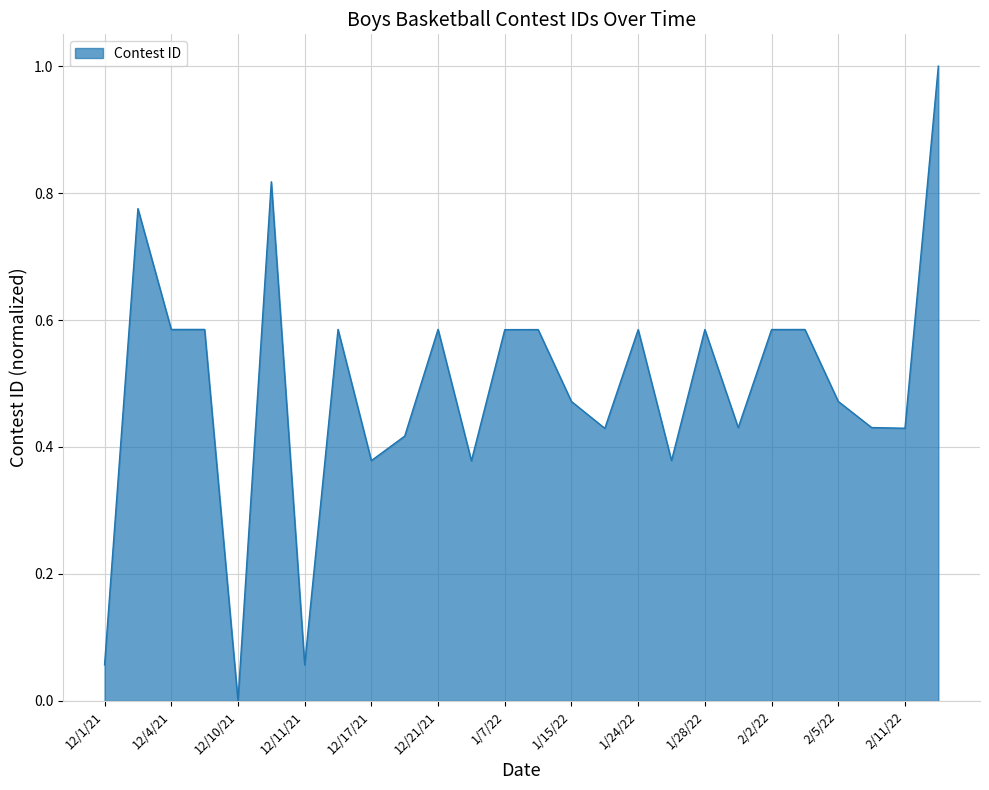

What is the maximum value shown in the chart?

1.0